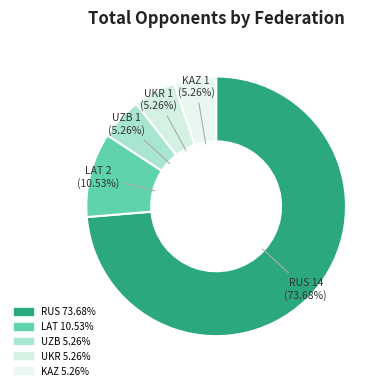

To the nearest percent, what is the average slice percentage?

20%